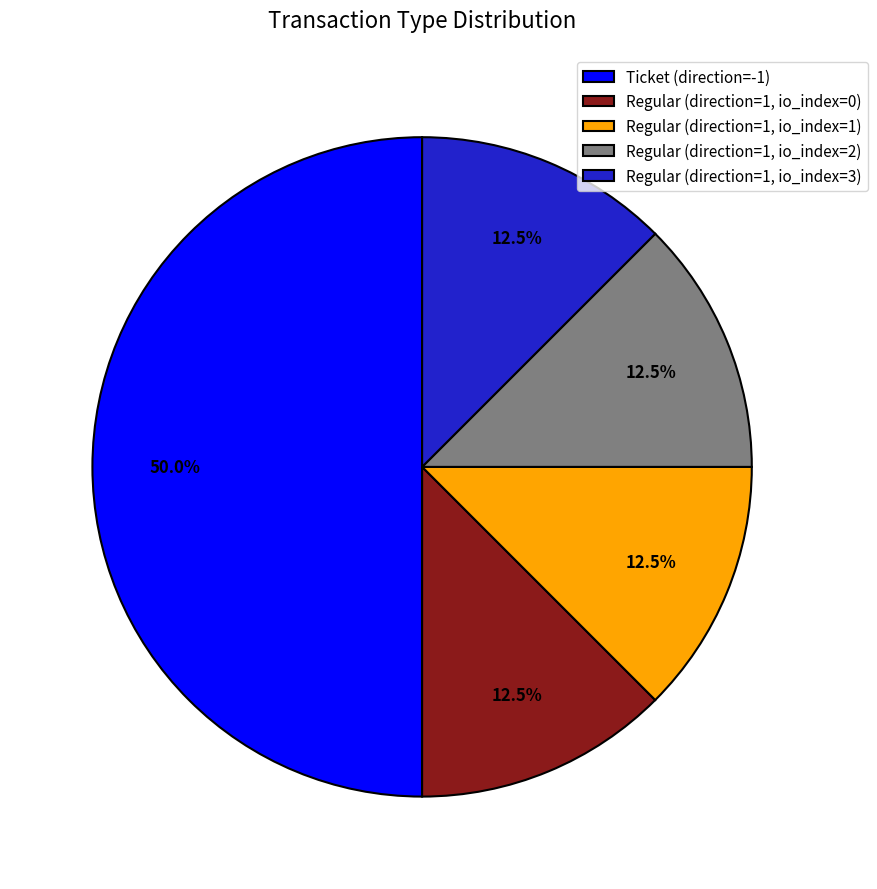

Approximately how many times larger is the value at Regular (direction=1, io_index=3) compared to Regular (direction=1, io_index=1)?

1.0